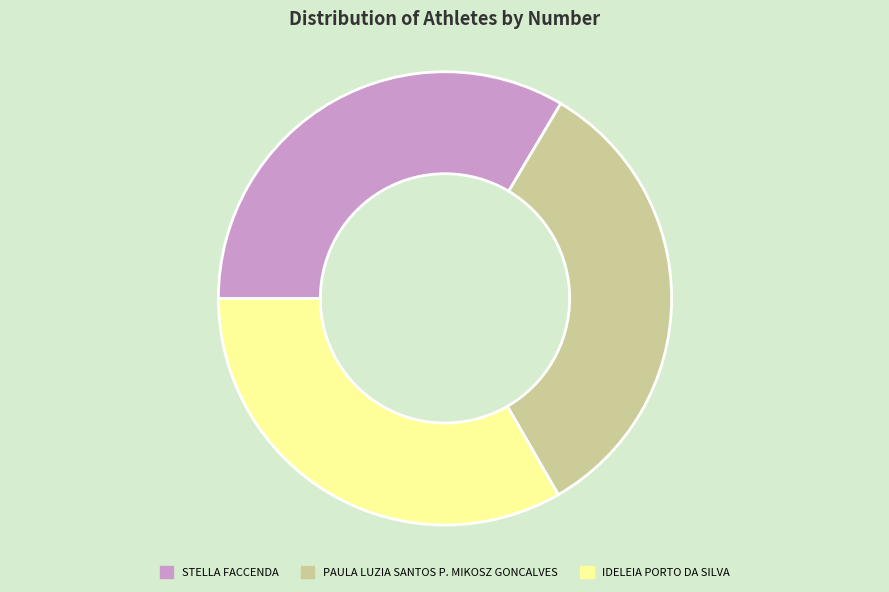

What is the ratio of the value at PAULA LUZIA SANTOS P. MIKOSZ GONCALVES to the value at IDELEIA PORTO DA SILVA?

1.0